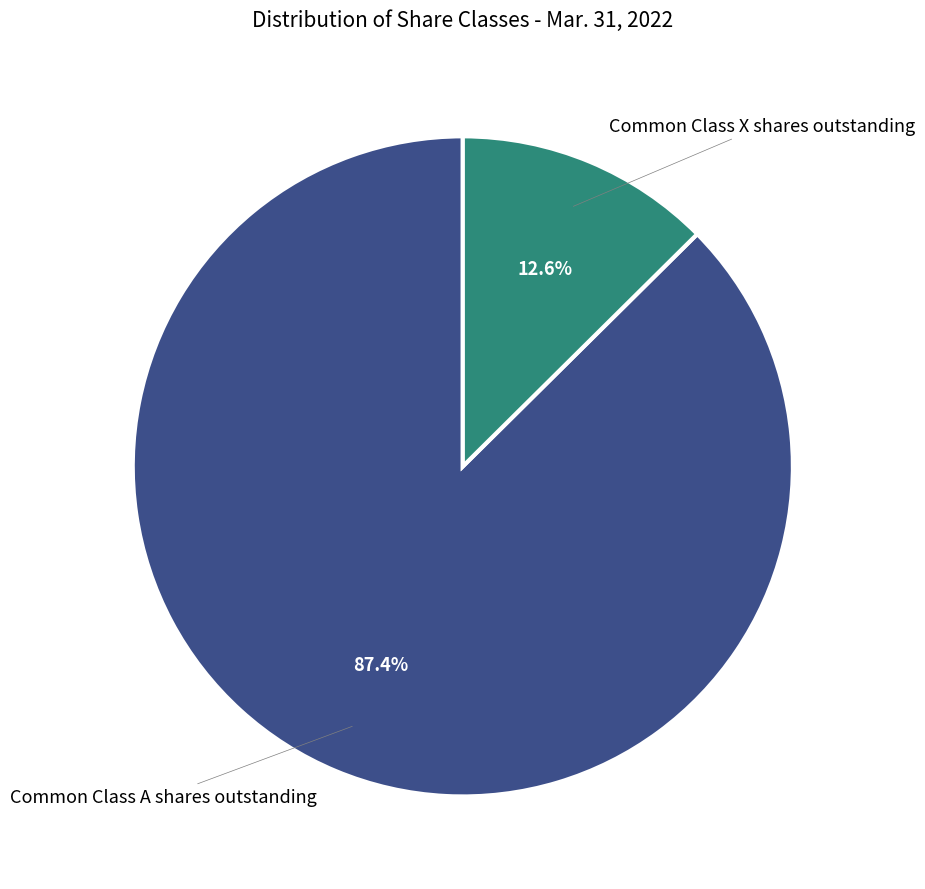

What percentage is the Common Class A shares outstanding slice, to the nearest percent?

87%